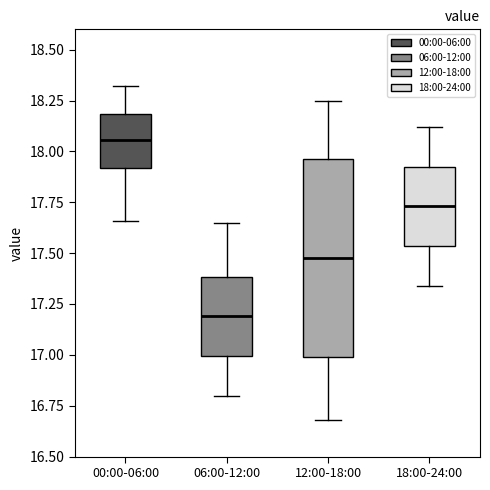

Reading left to right, read every box against the y-axis: the position of its median line, the range the box covers, and the ends of its whiskers. The values are not printed on the chart, so give them approximately, as read against the axis.

00:00-06:00: median 18.05, box 17.90 to 18.20, whiskers 17.65 to 18.30
06:00-12:00: median 17.20, box 17.00 to 17.40, whiskers 16.80 to 17.65
12:00-18:00: median 17.50, box 17.00 to 17.95, whiskers 16.70 to 18.25
18:00-24:00: median 17.75, box 17.55 to 17.95, whiskers 17.35 to 18.10